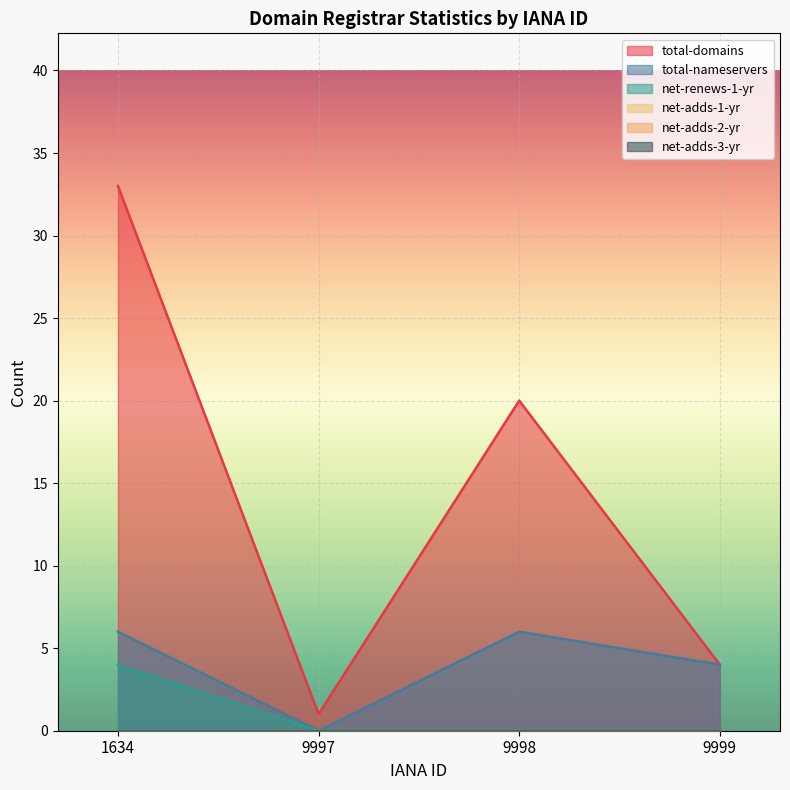

Which series has the largest range (max minus min)?

total-domains